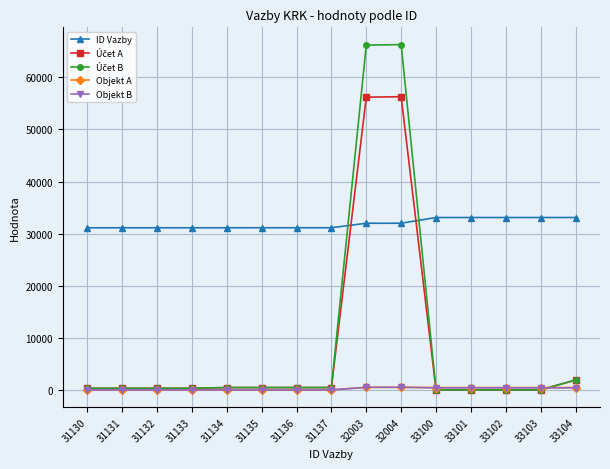

Which series has the largest total across all categories?

ID Vazby